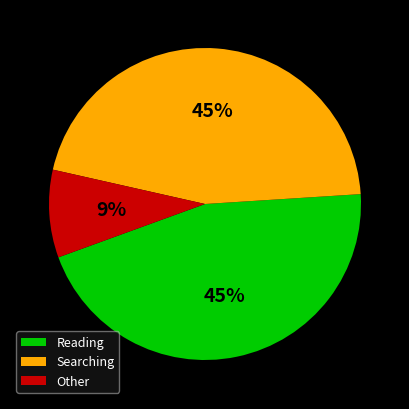

What is the smallest slice in the pie chart?

Other